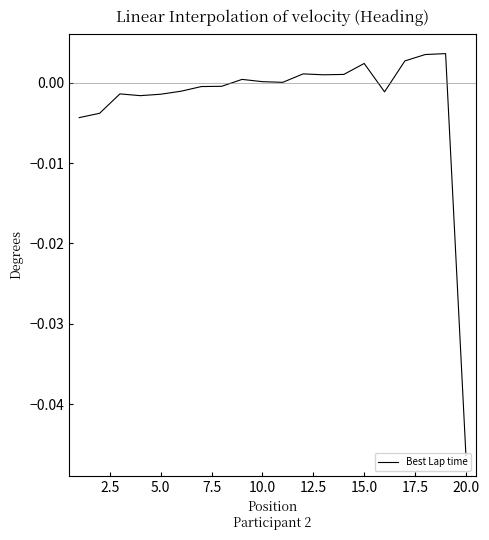

How many points are lower than both their immediate neighbors (excluding endpoints)?

4